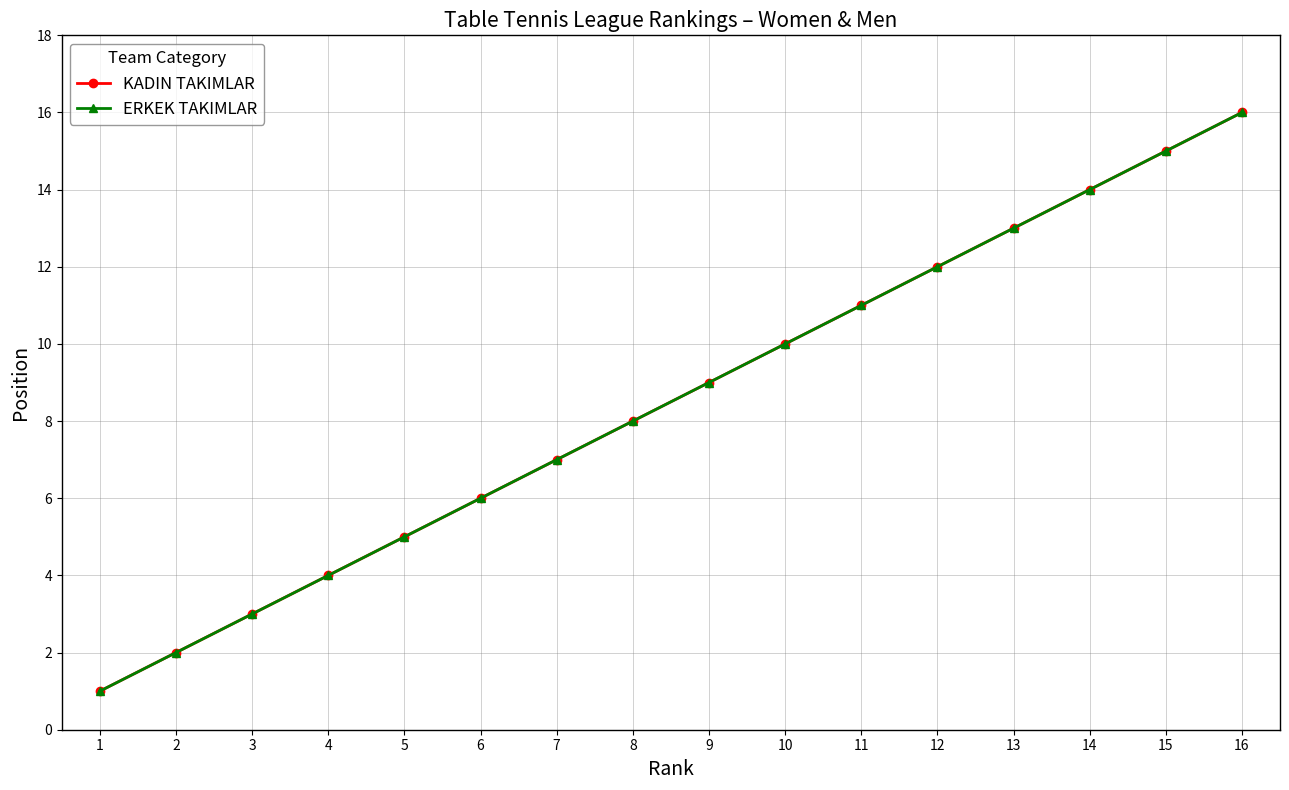

How many lines are shown in the chart?

2